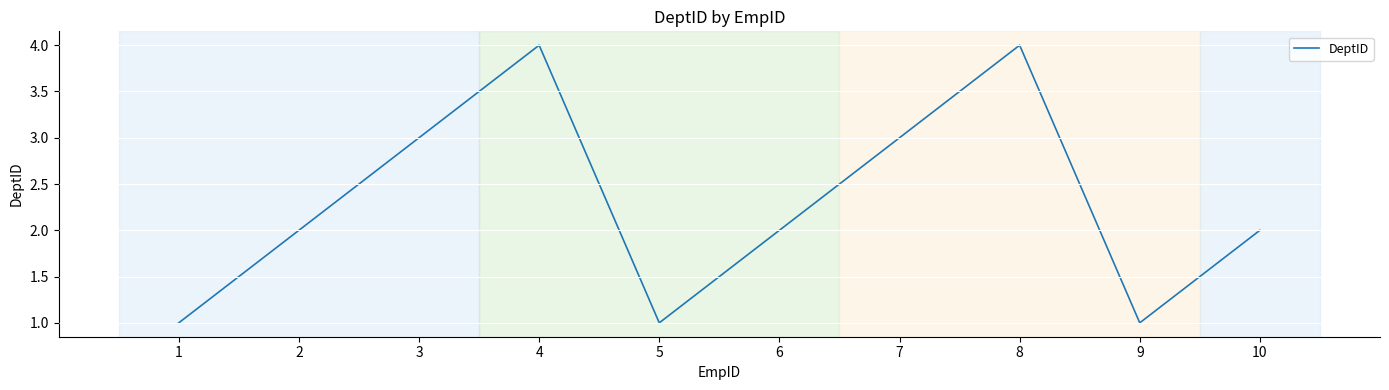

What is the approximate value at 8?

4